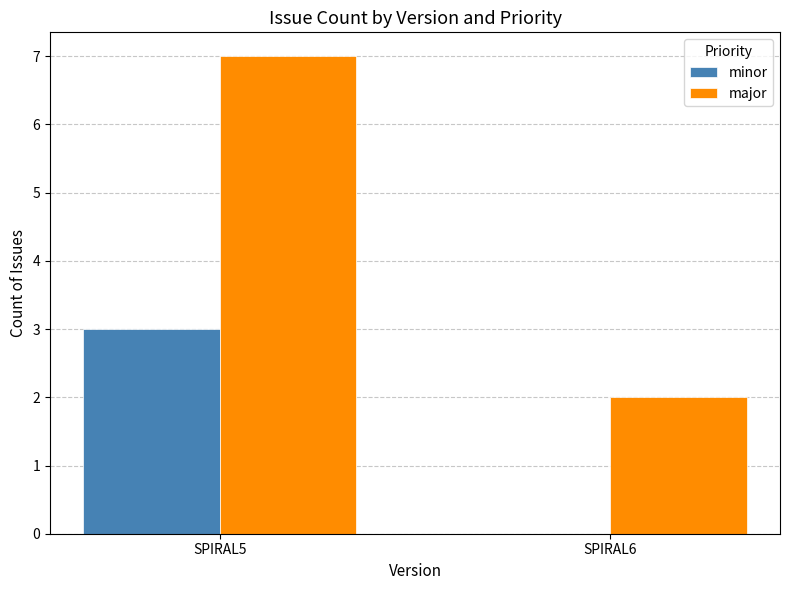

What is the sum of all major values?

9